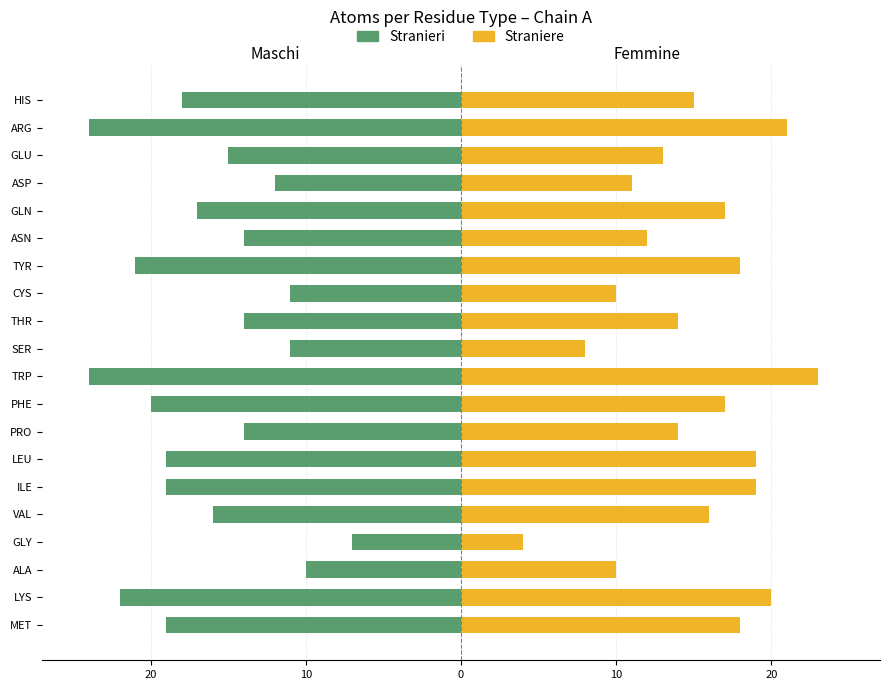

At how many categories does at least one series exceed -4?

20